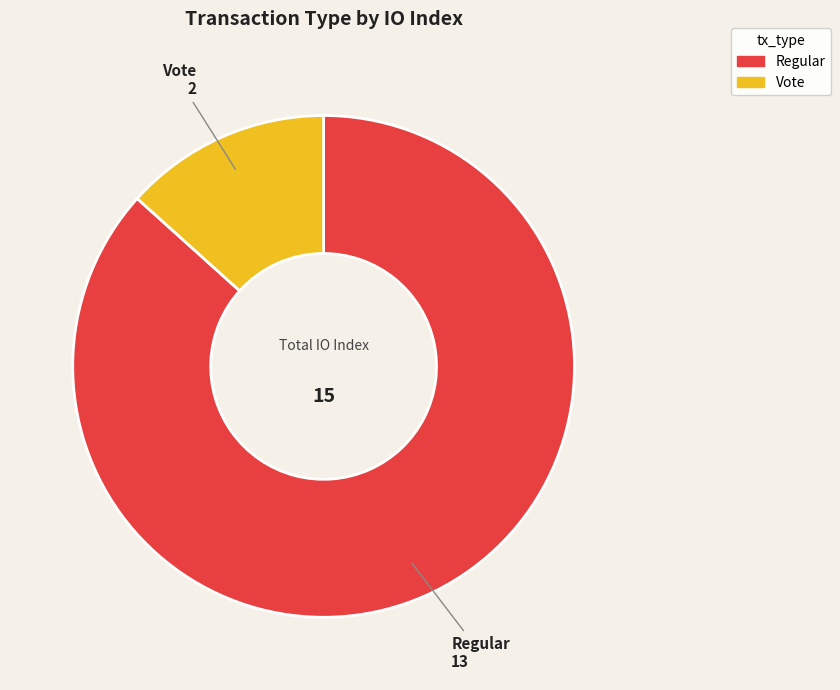

Which slice represents more than half of the pie?

Regular